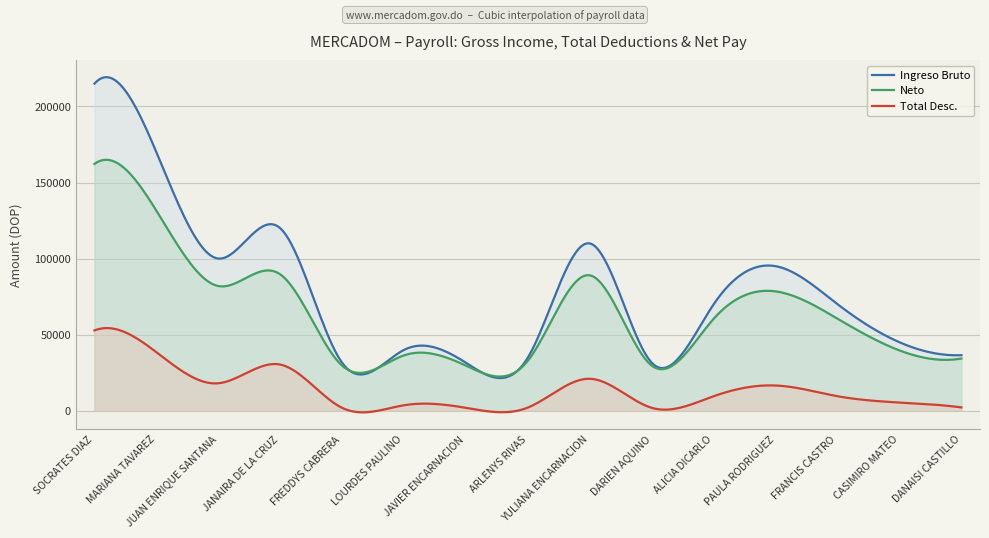

Does the chart display data point markers on the line(s)?

No